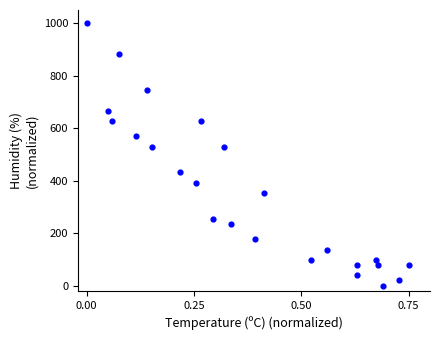

What is the range of Y values (max minus min)?

1000.0